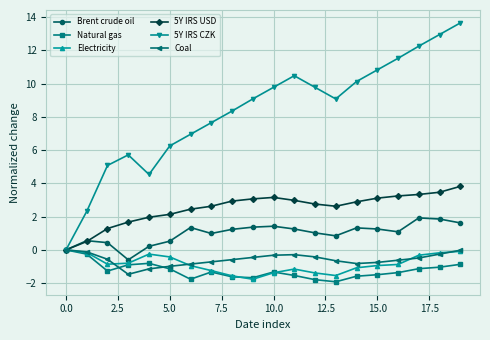

Which series has the widest spread of values?

5Y IRS CZK